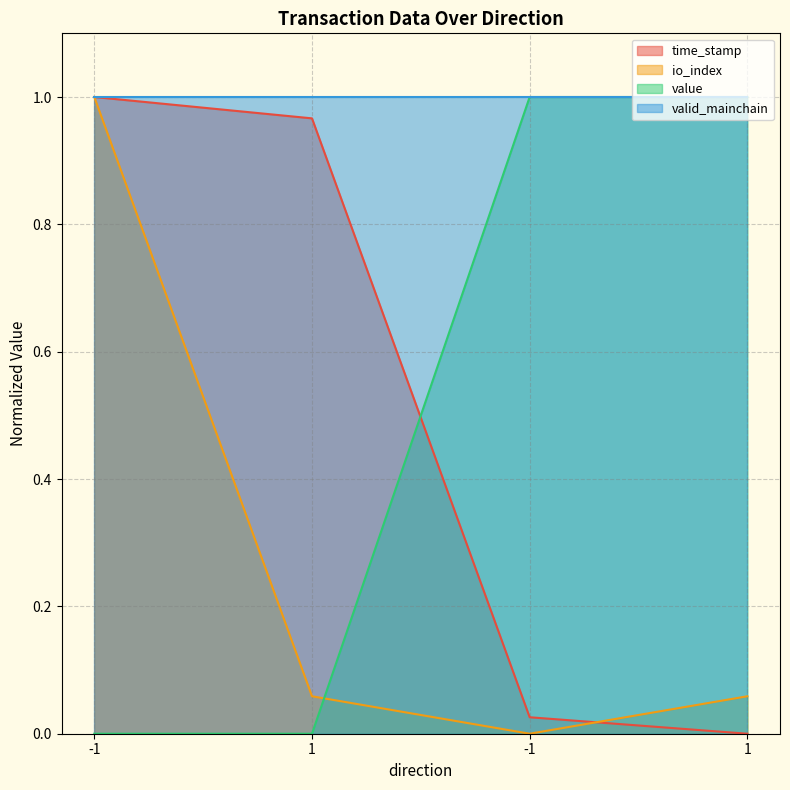

True or false: time_stamp and value intersect in this chart.

True